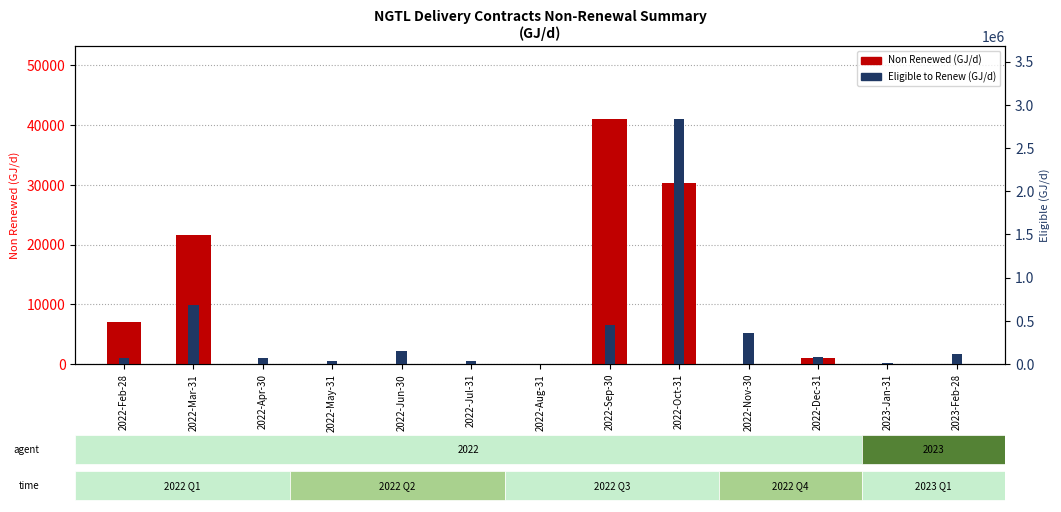

What is the value of the Eligible (GJ/d) bar at the 10th from the left?

355626